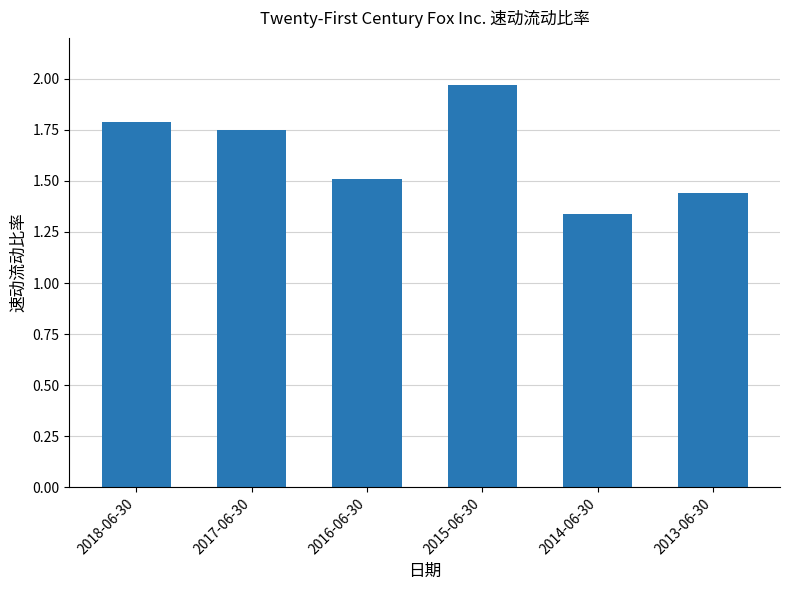

What is the sum of all values?

9.8